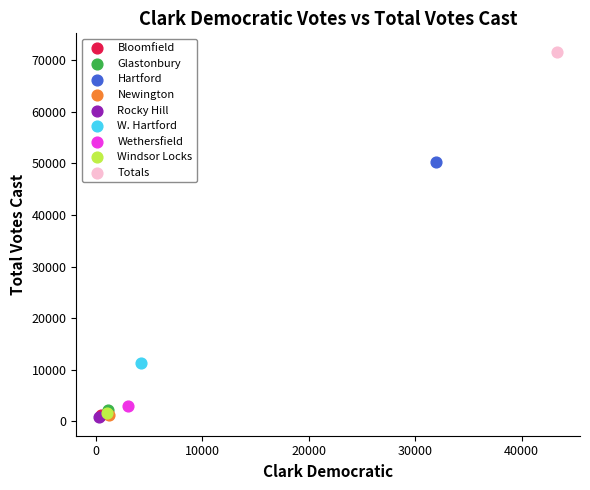

What are all the series names shown in the legend?

Bloomfield, Glastonbury, Hartford, Newington, Rocky Hill, W. Hartford, Wethersfield, Windsor Locks, Totals